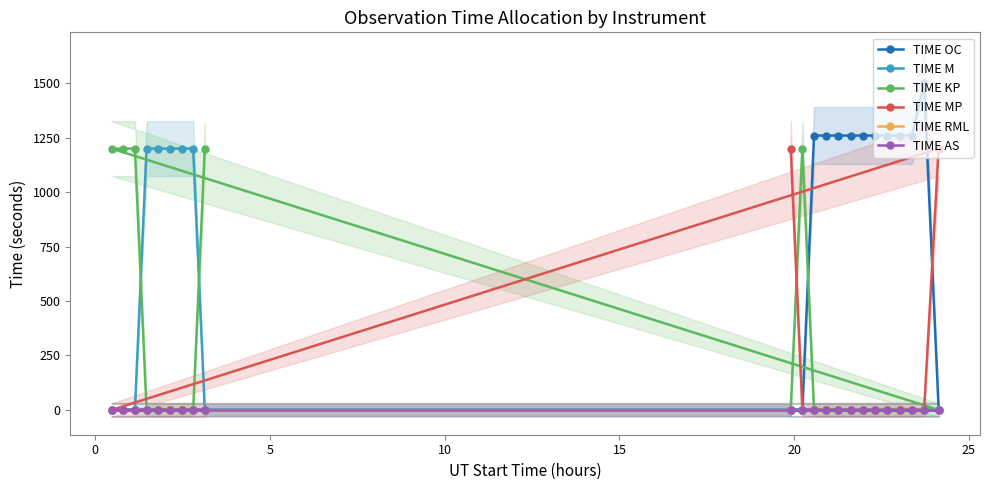

Does the chart display data point markers on the line(s)?

Yes